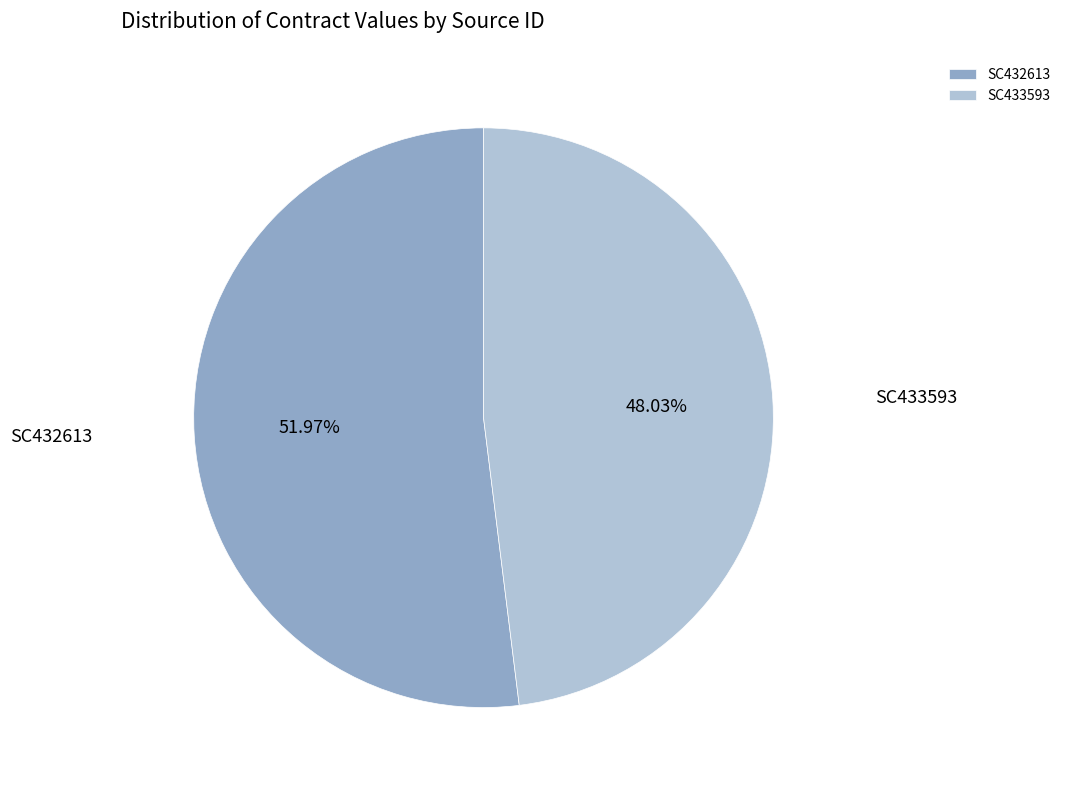

To the nearest percent, what is the difference between the largest and smallest slice percentages?

4%